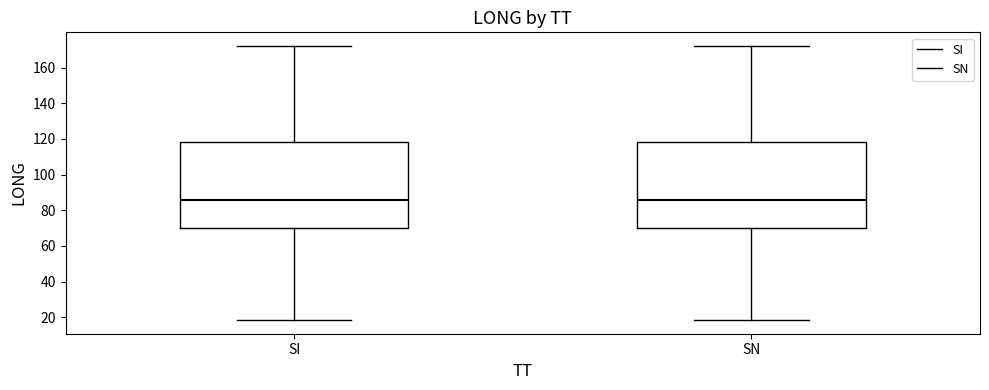

Where is the lower edge of the box for SN on the y-axis? The values are not printed on the chart, so give them approximately, as read against the axis.

70